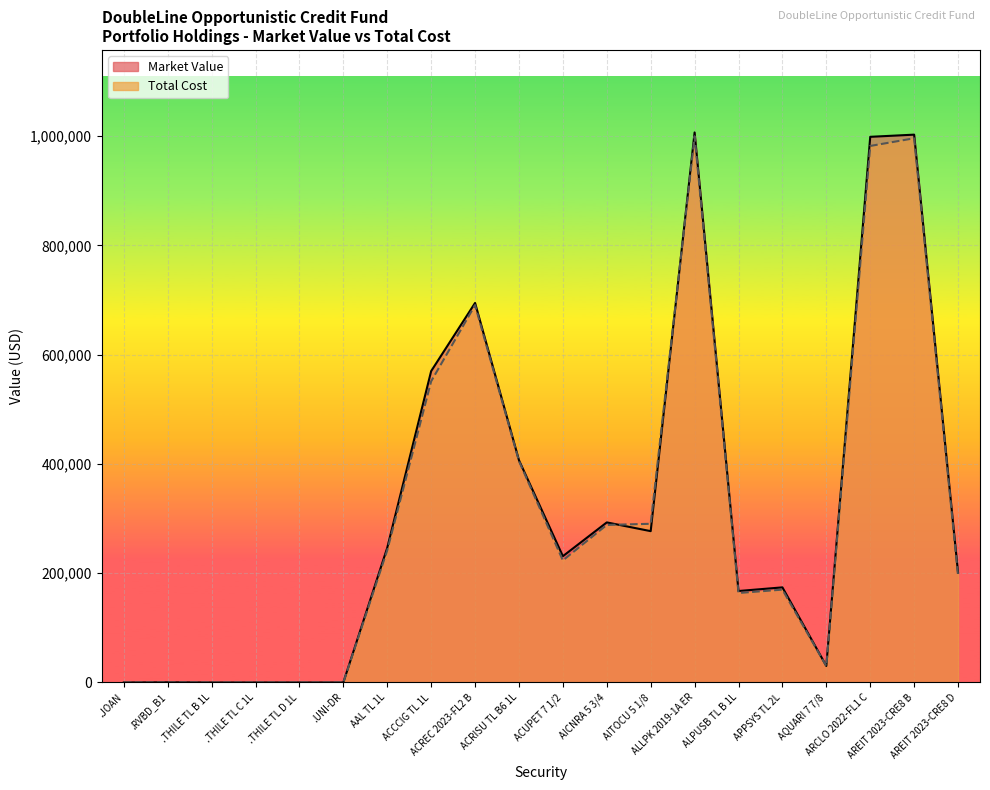

What are all the series names shown in the legend?

Market Value, Total Cost